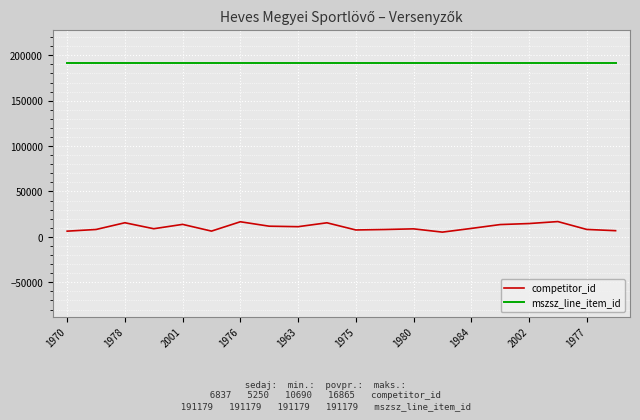

List the series in order of their overall mean, highest first.

mszsz_line_item_id, competitor_id